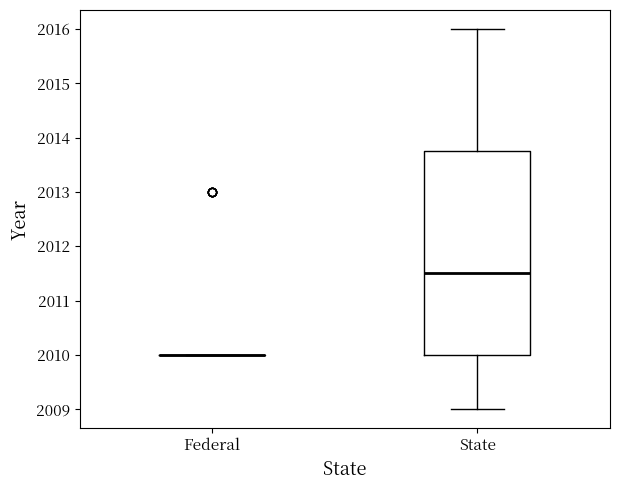

Reading left to right, read every box against the y-axis: the position of its median line, the range the box covers, and the ends of its whiskers. The values are not printed on the chart, so give them approximately, as read against the axis.

Federal: box collapsed to a line at 2010.0, whiskers 2010.0 to 2010.0
State: median 2011.5, box 2010.0 to 2013.8, whiskers 2009.0 to 2016.0